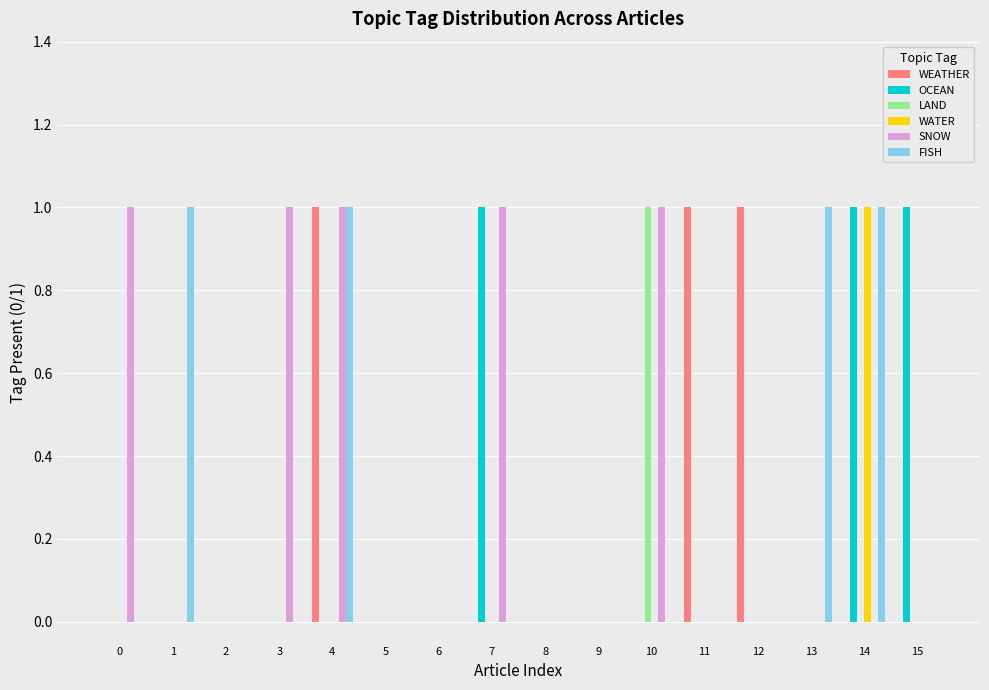

What is the greatest value displayed?

1